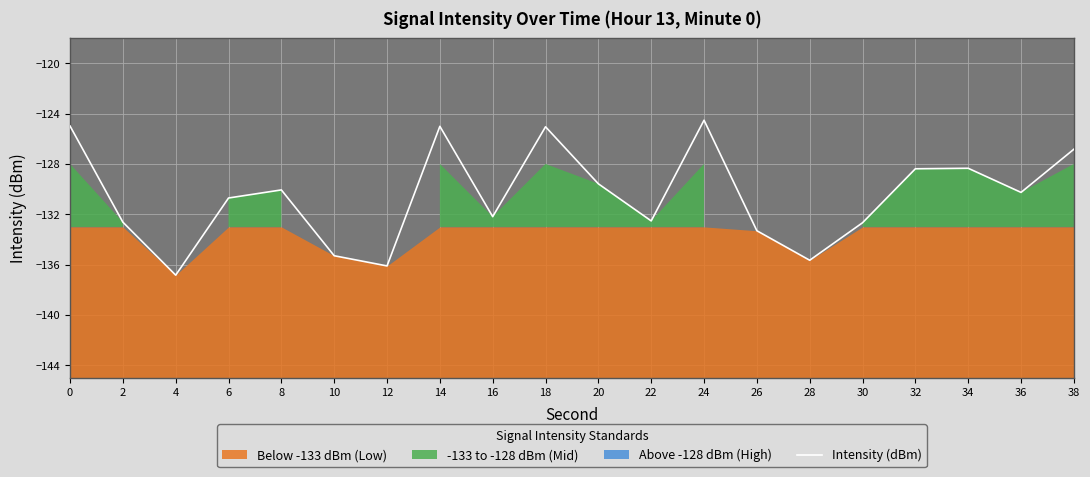

How many interior local peaks (higher than both neighbors) does the data have?

5